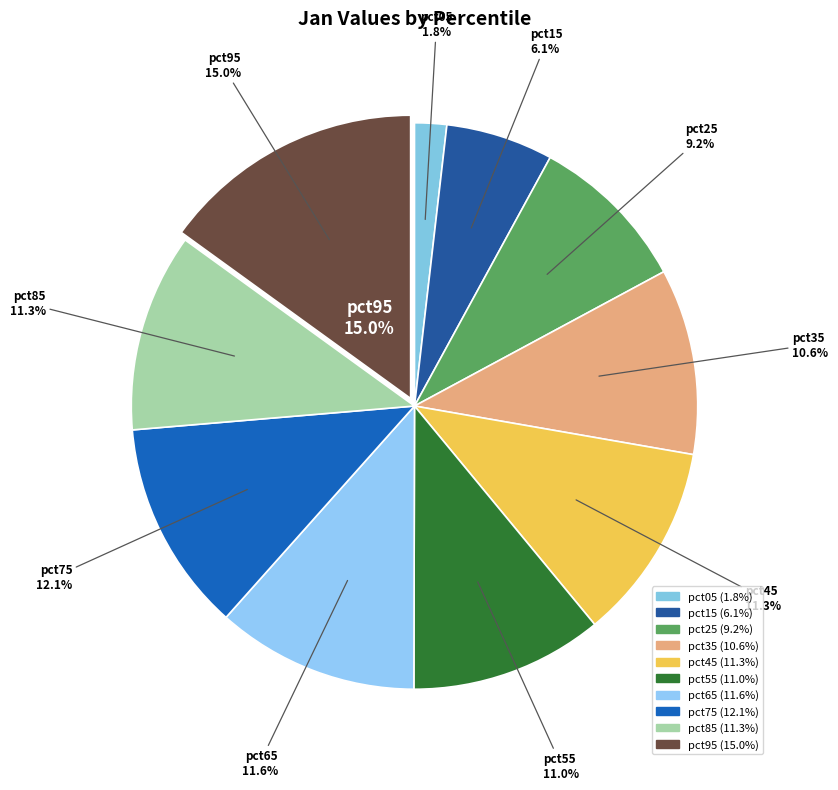

What percentage is the pct75 slice, to the nearest percent?

12%